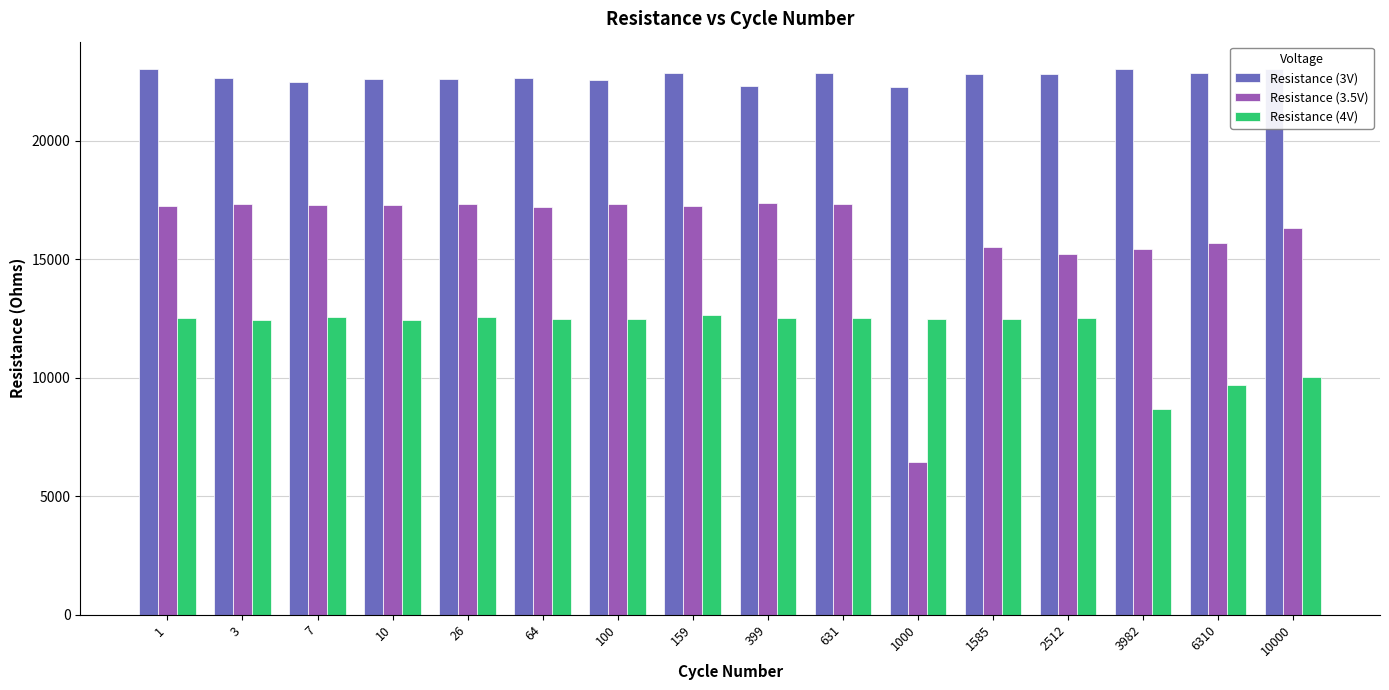

The value of Resistance (3V) at 7 is 34421.9. True or false?

False